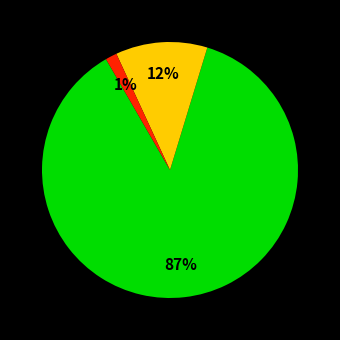

To the nearest percent, what is the difference between the largest and smallest slice percentages?

86%